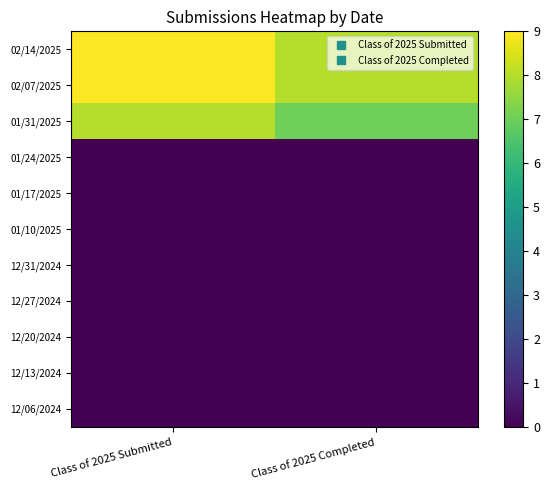

At which category is the sum across all series the highest?

Class of 2025 Submitted